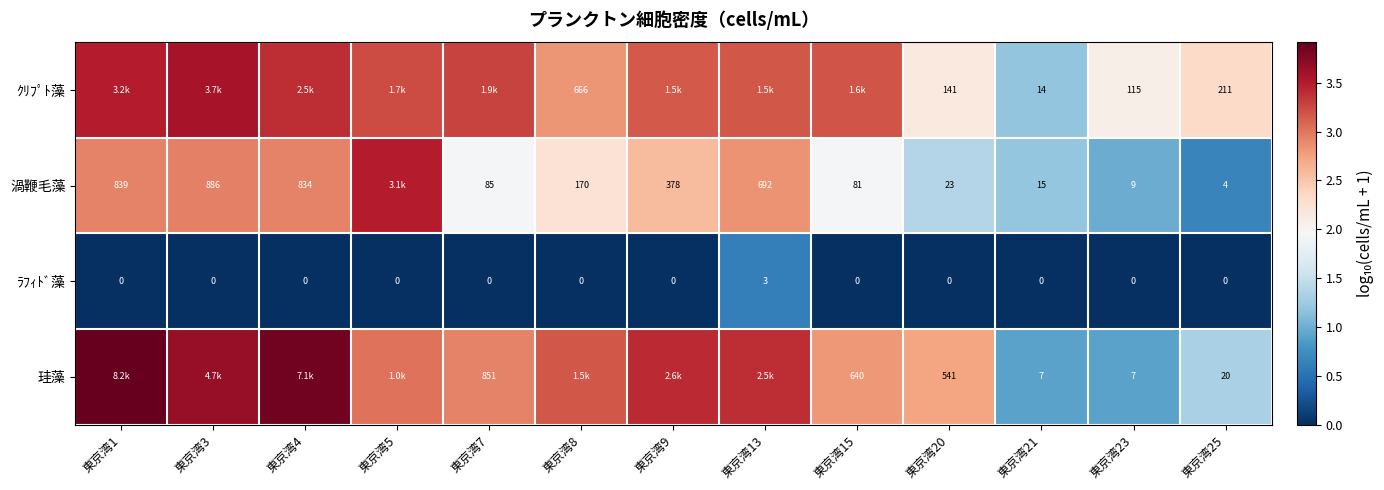

Rank the series at 東京湾25 from highest to lowest value.

ｸﾘﾌﾟﾄ藻, 珪藻, 渦鞭毛藻, ﾗﾌｨﾄﾞ藻